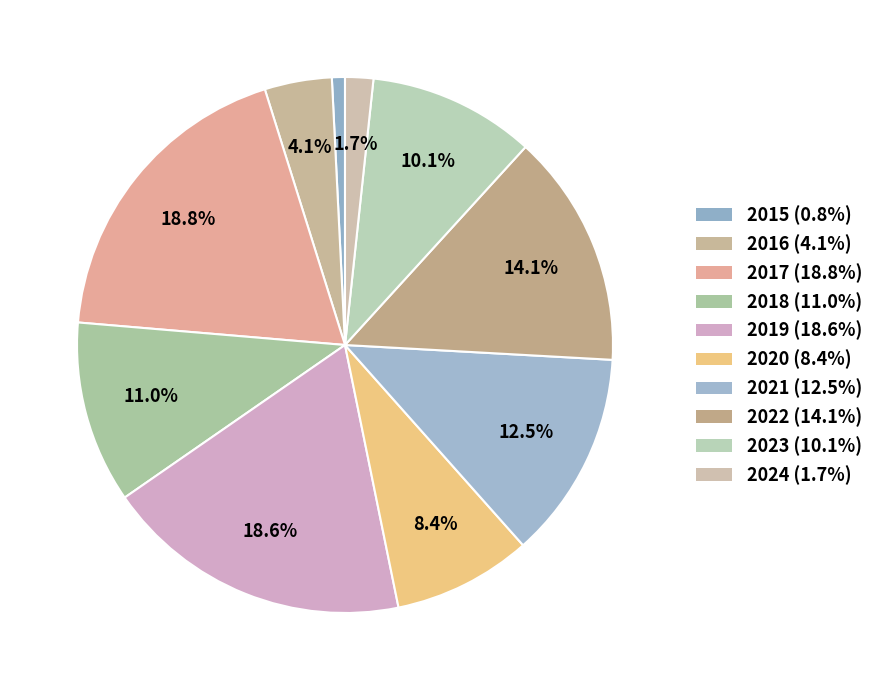

How many slices are in this pie chart?

10